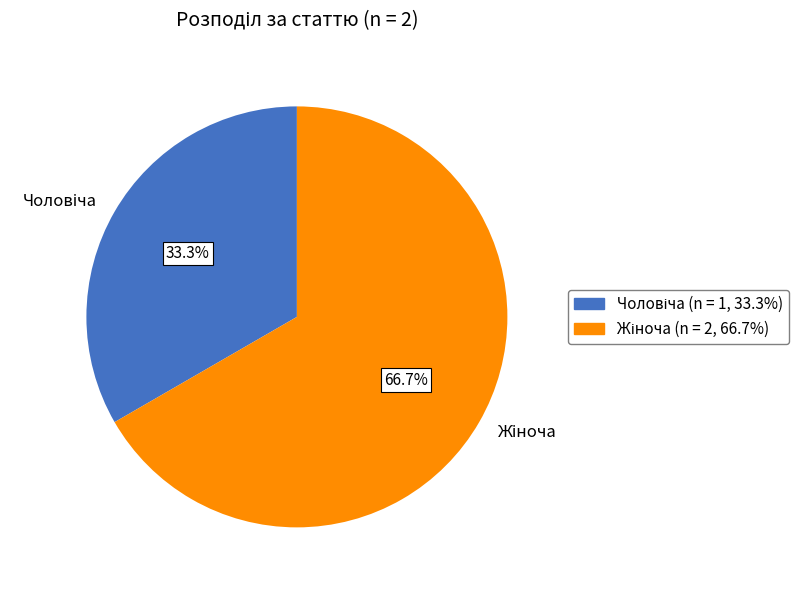

Does any single category account for the majority?

Yes